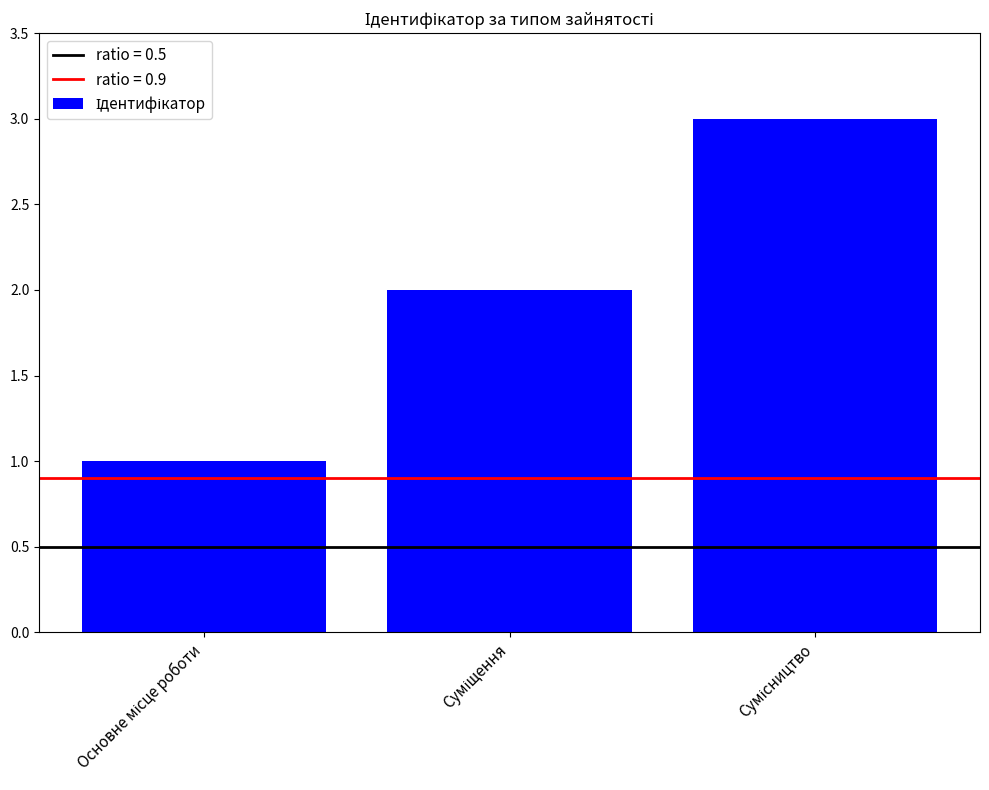

What is the greatest value displayed?

3